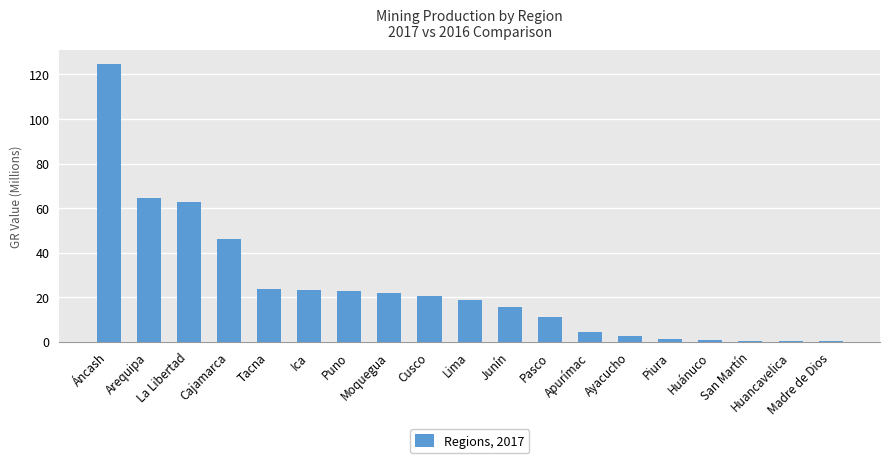

What is the sum of all values?

465.7